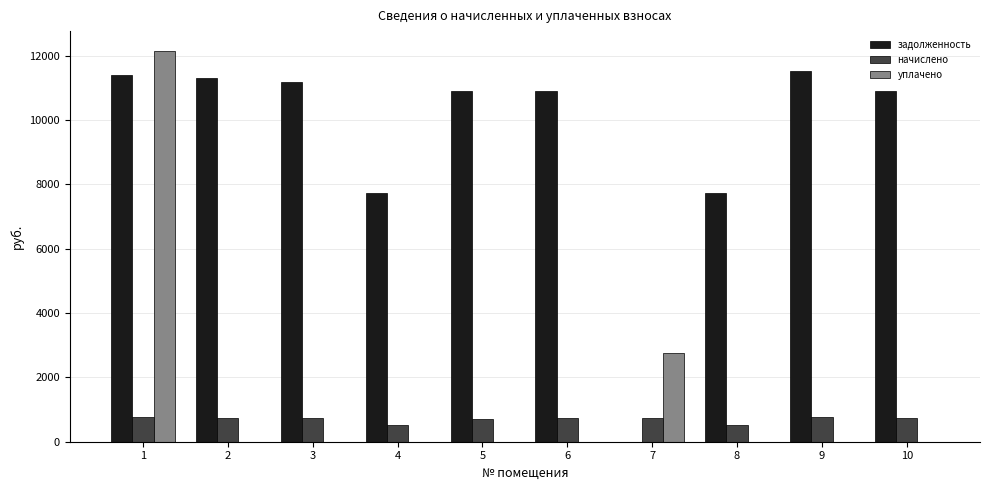

The value of задолженность at 6 is 10914.0. True or false?

True